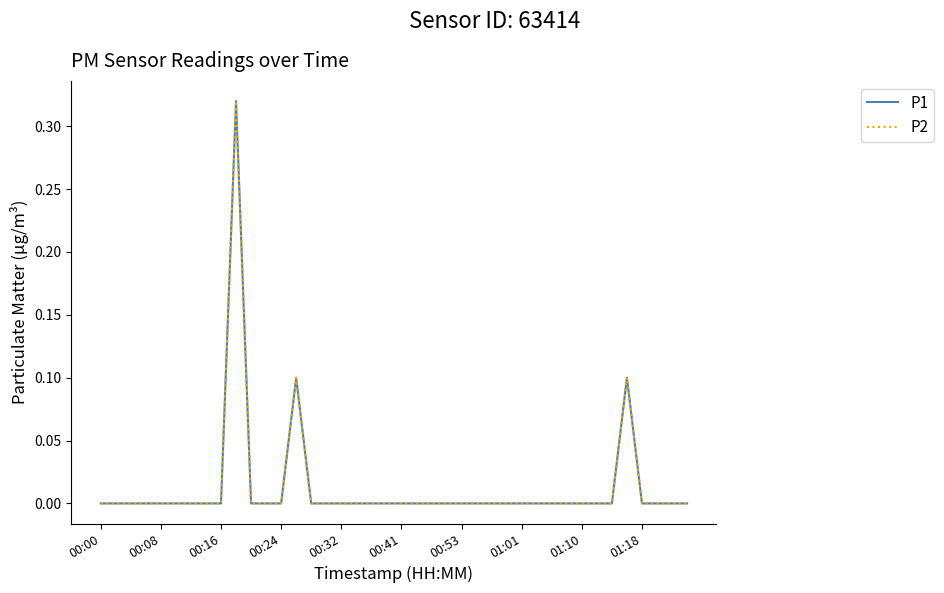

In P2, how many points are higher than both neighbors (excluding endpoints)?

3